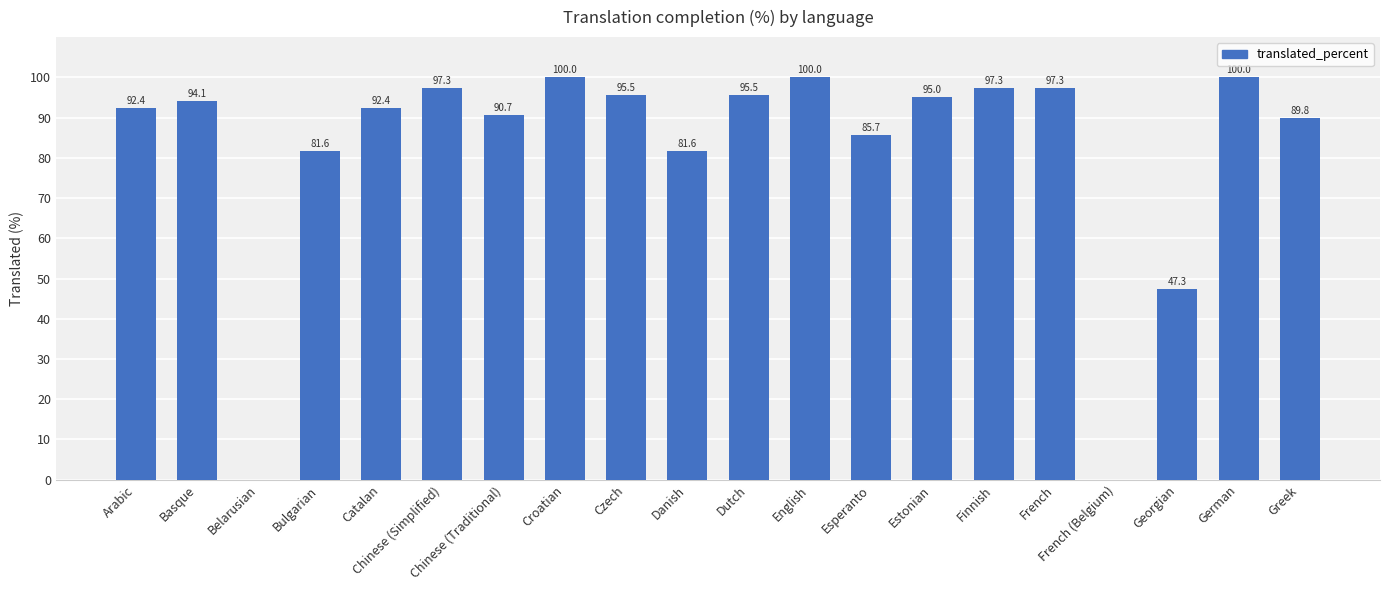

Between Esperanto and Belarusian, which is larger?

Esperanto